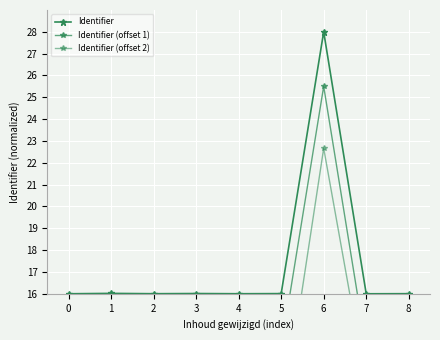

What is the total value across all series at 5?

39.4